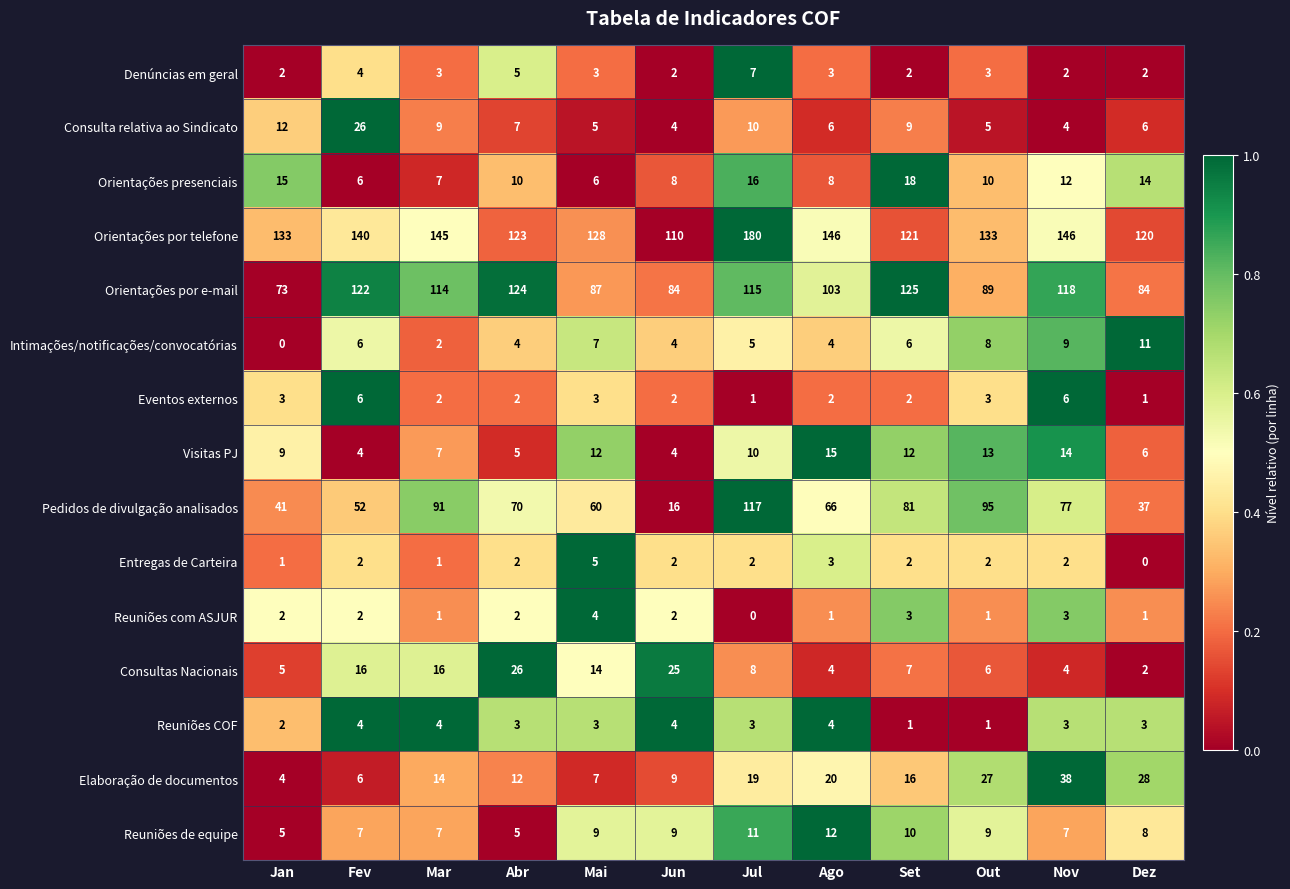

How many categories are shown in the chart?

12